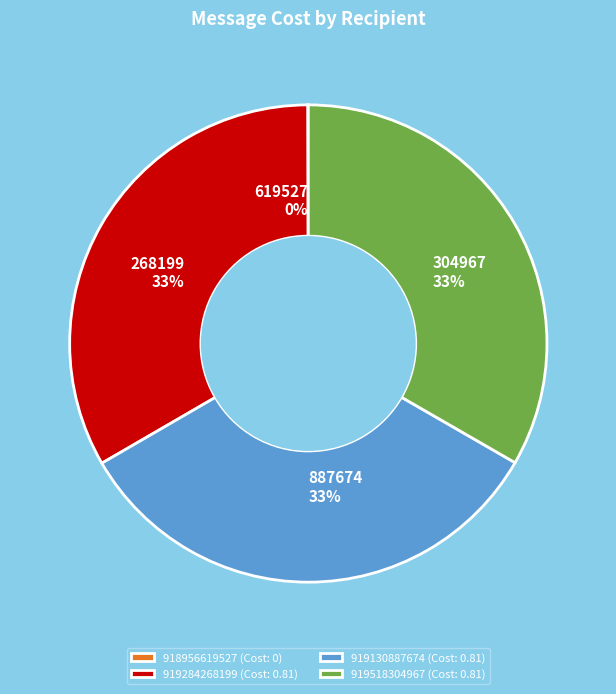

To the nearest percent, what is the average slice percentage?

25%